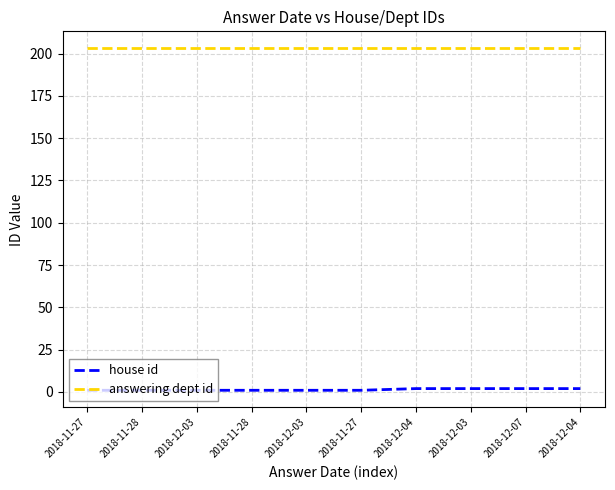

What is the label of the 5th point from the right?

2018-11-27